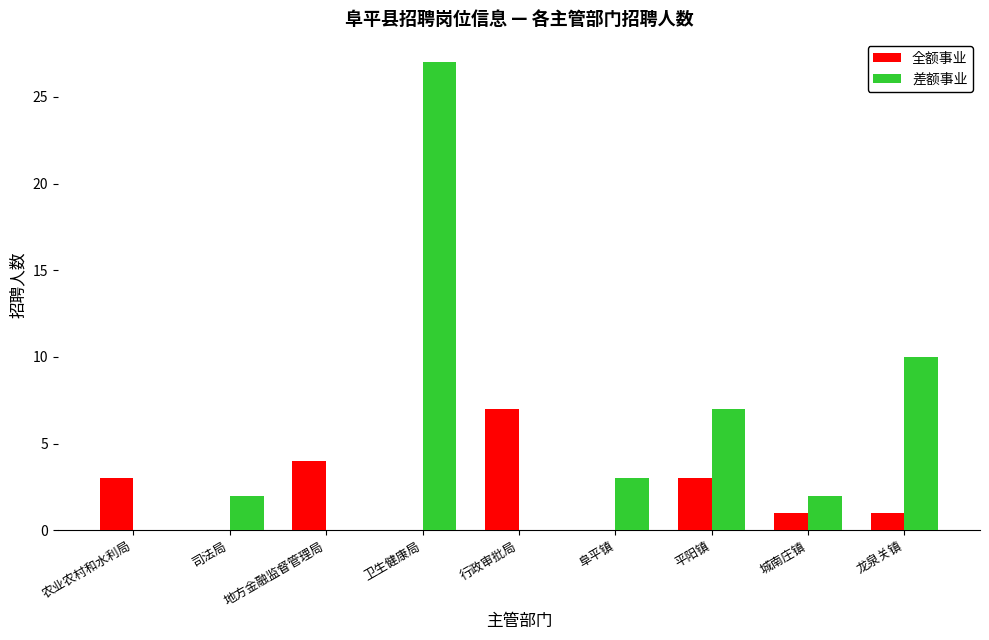

At which category is the sum across all series the highest?

卫生健康局